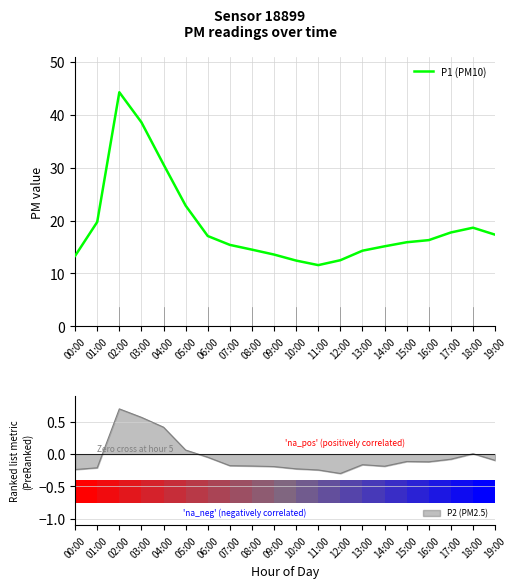

At which category does the chart reach its peak across all series?

02:00